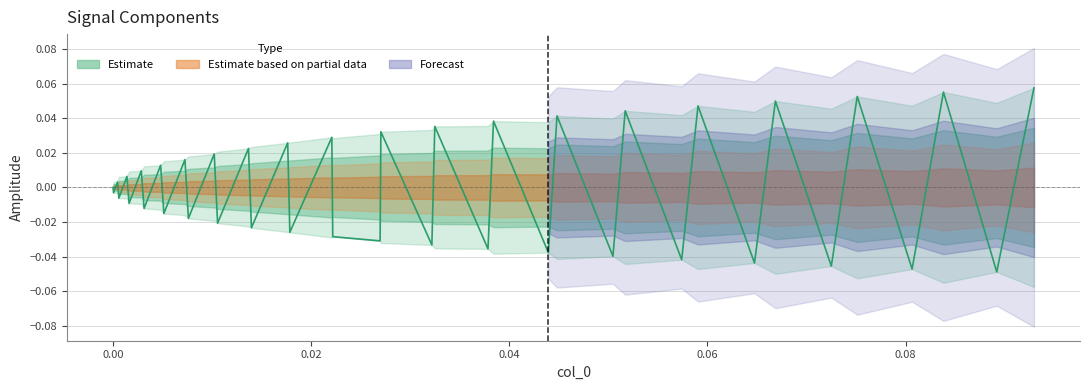

The value at 36 is -0.0. True or false?

False